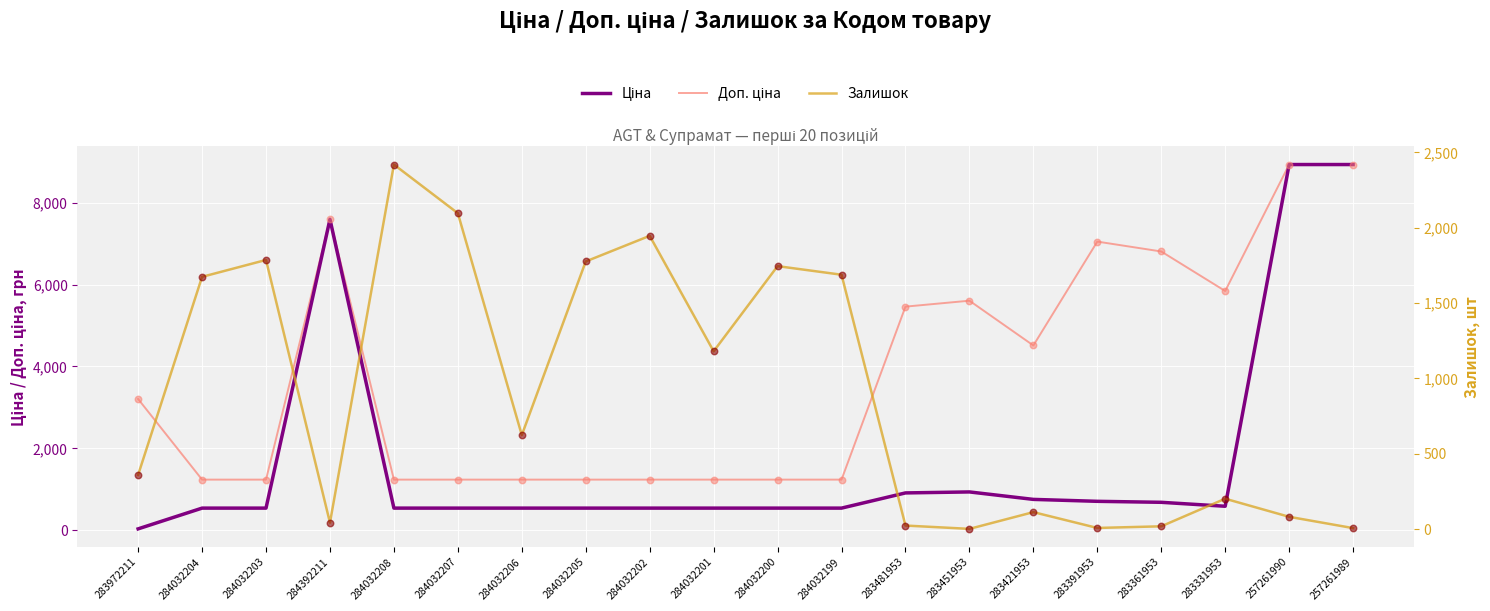

Which series has the largest total across all categories?

Доп. ціна